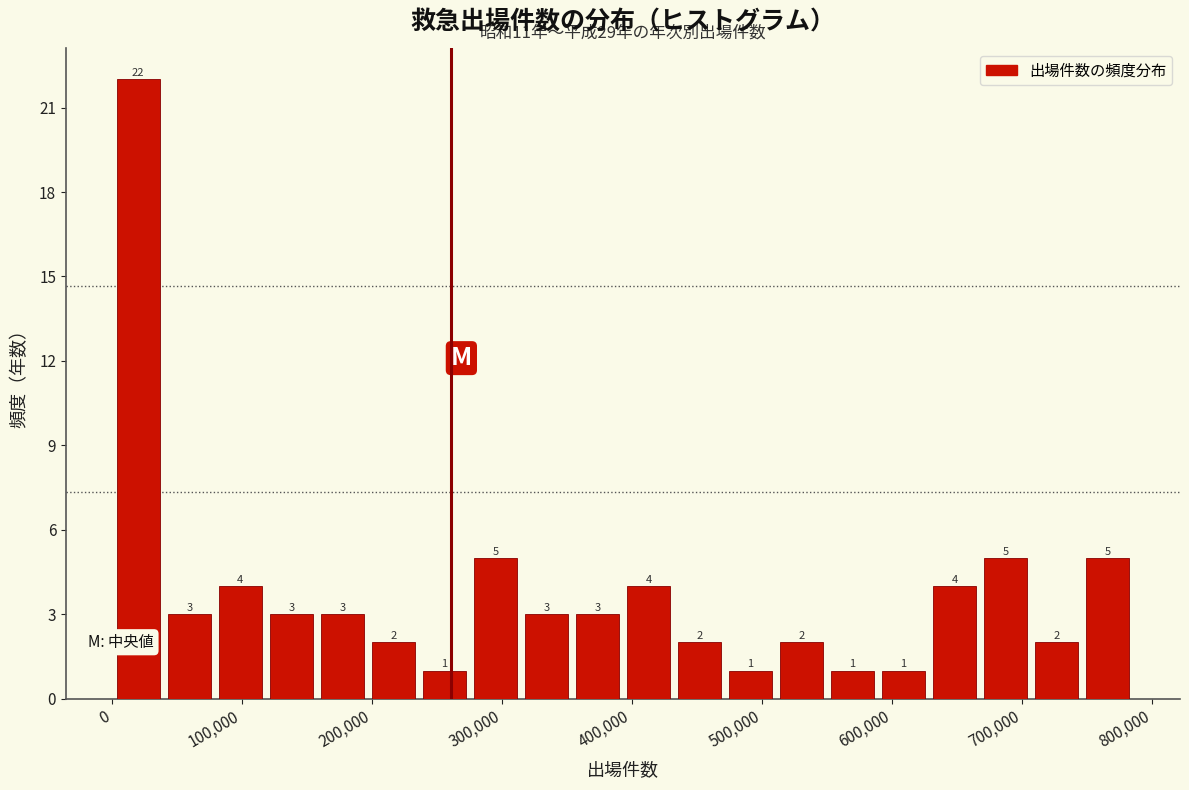

Around what value on the x-axis is the tallest bar? Give the approximate position of its centre, as read against the axis.

20000